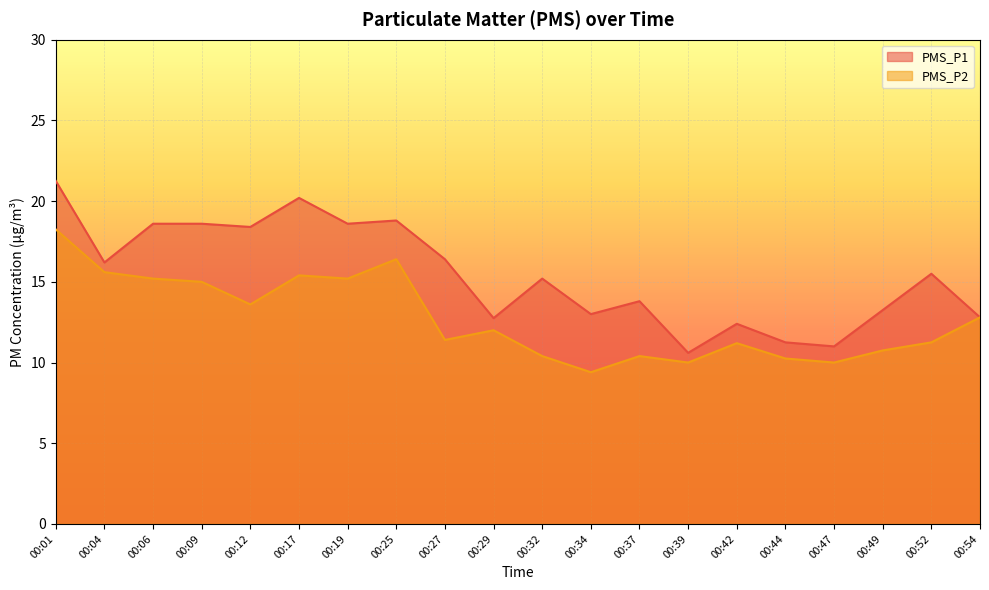

What is the sum of the PMS_P2 values at 00:29 and 00:49?

22.8